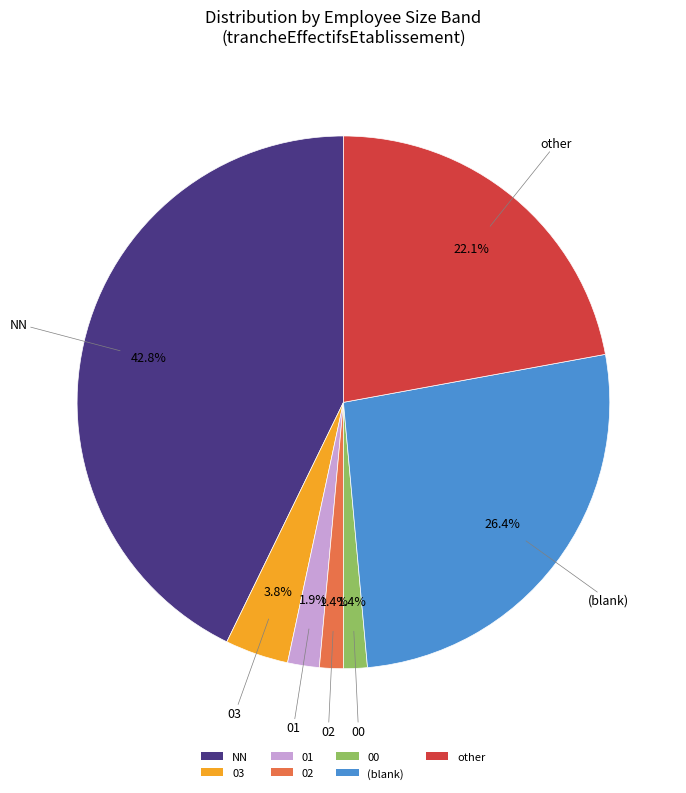

What percentage is the 02 slice, to the nearest percent?

1%